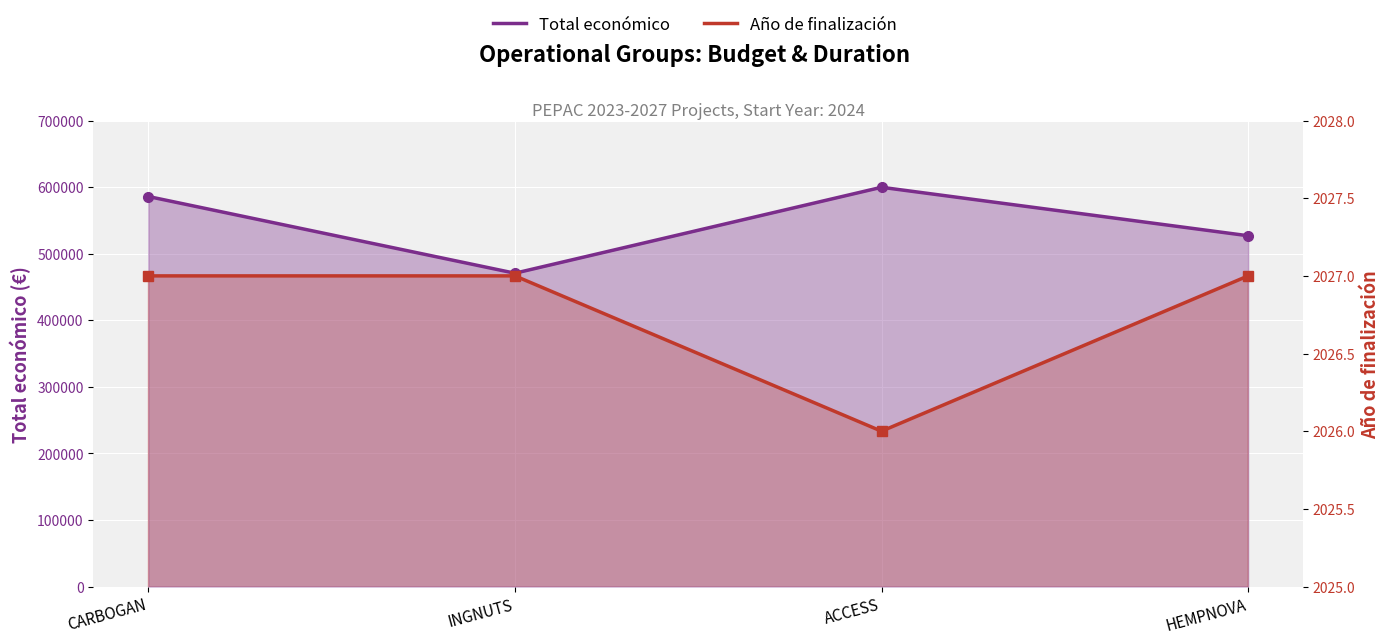

What are all the series names shown in the legend?

Total económico, Año de finalización